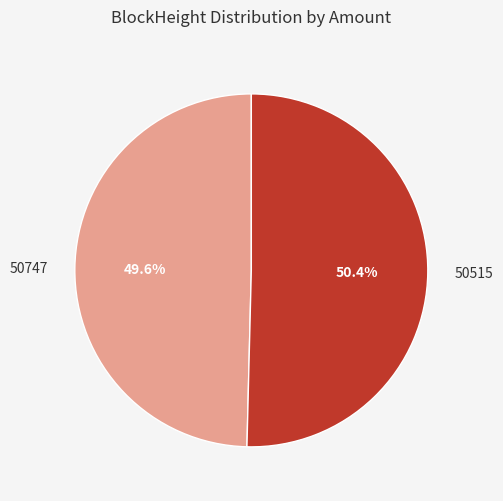

To the nearest percent, what is the difference between the 50515 and 50747 slice percentages?

1%